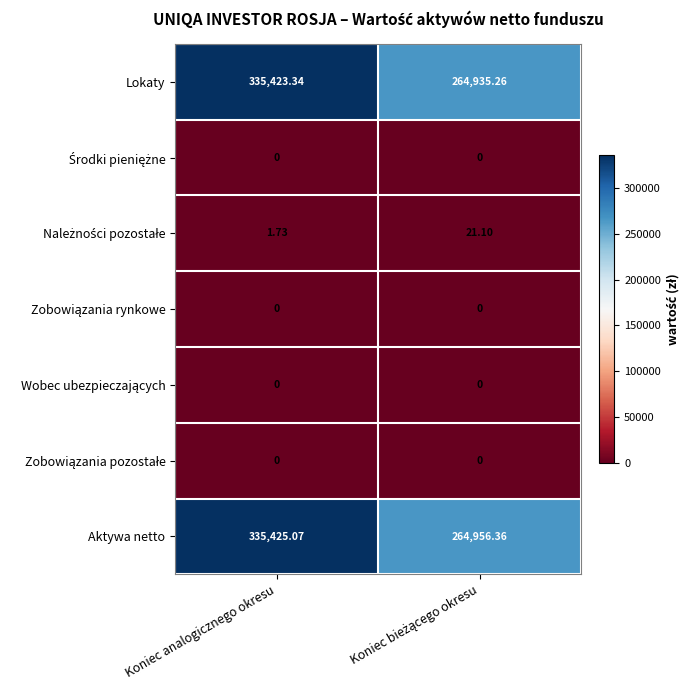

At which category is the sum across all series the highest?

Koniec analogicznego okresu